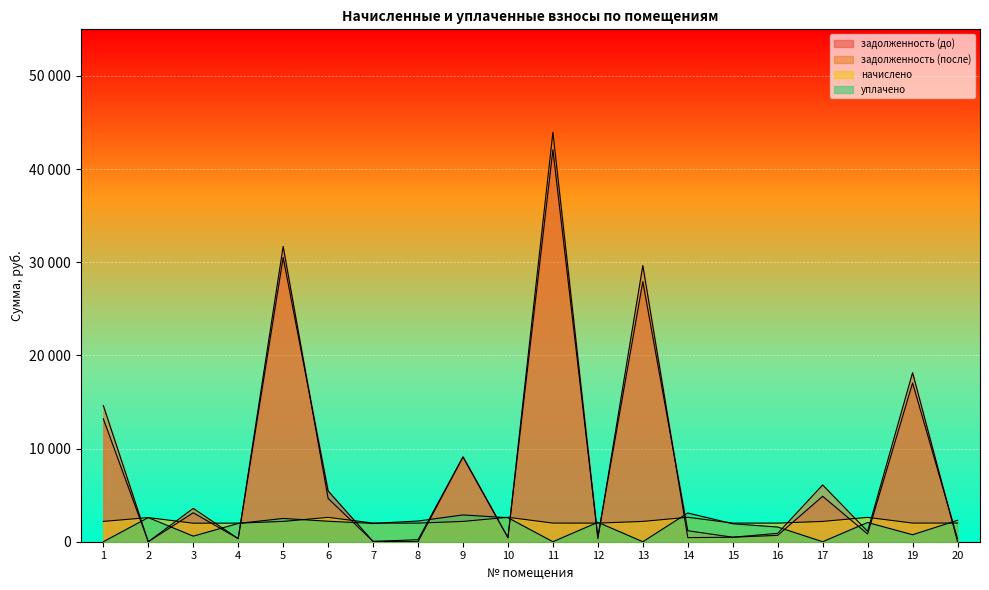

Which series has the widest spread of values?

задолженность (после)